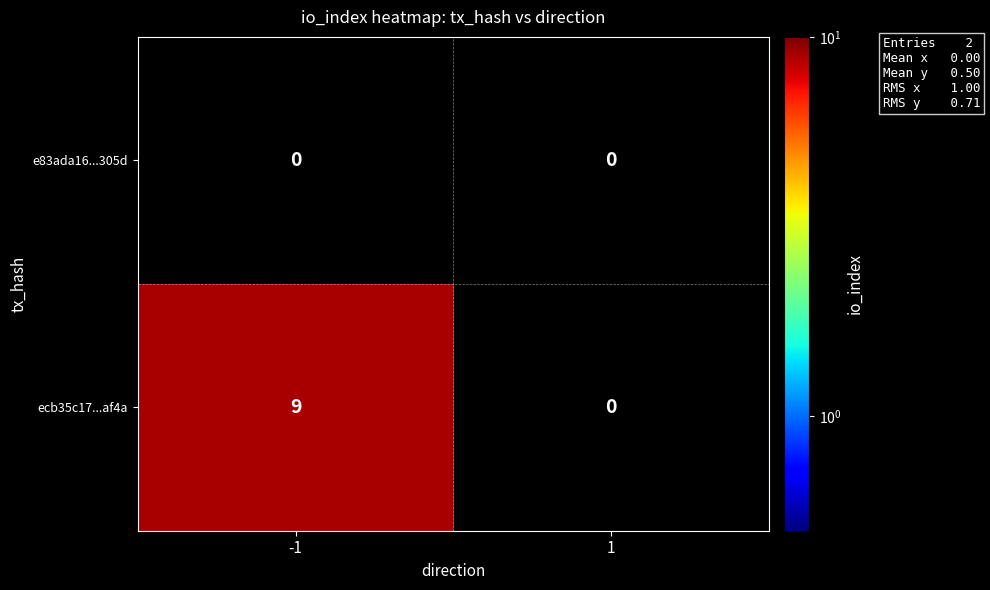

At -1, list the series in order from largest to smallest.

ecb35c17...af4a, e83ada16...305d